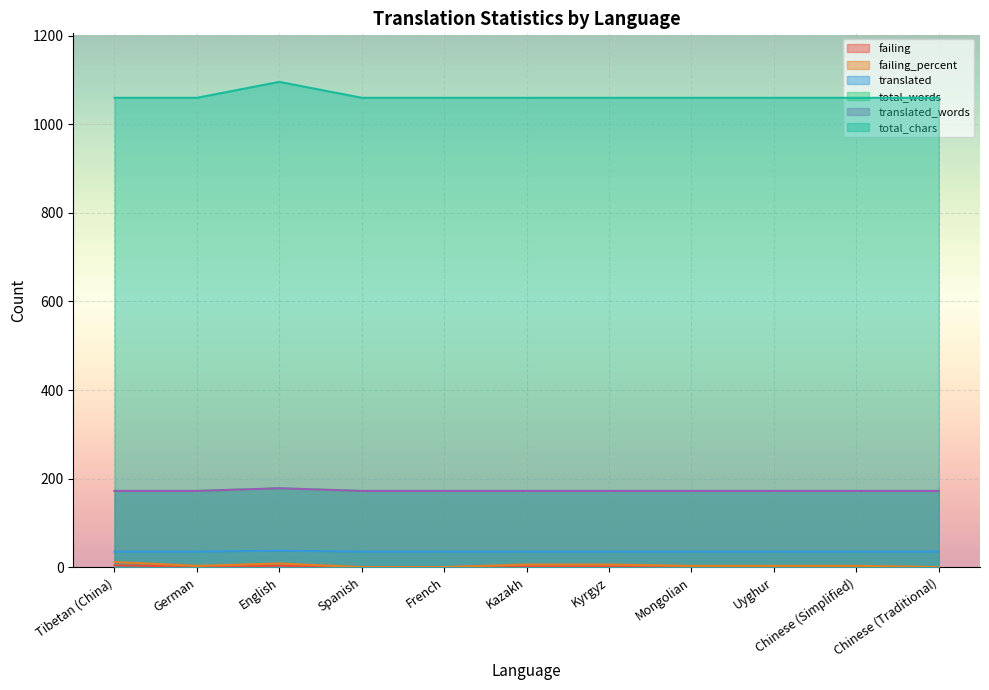

Count the translated_words values in the range 172 to 173.

10